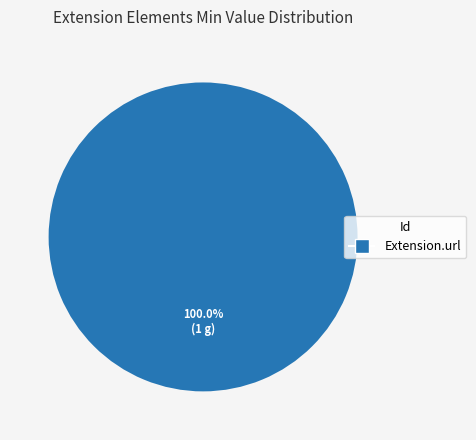

Does any single category account for the majority?

Yes